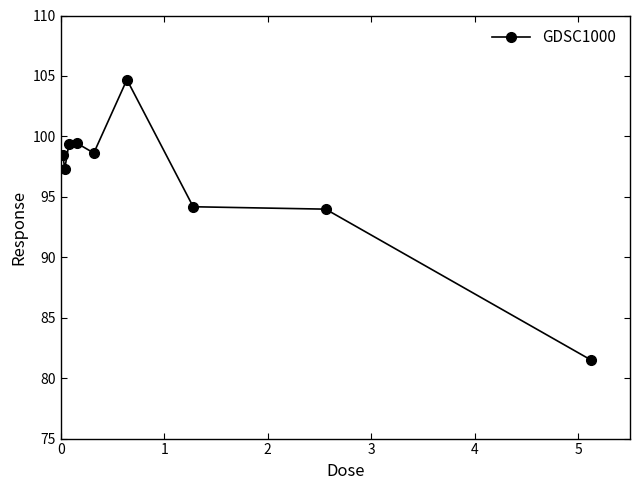

How many values are below 98?

4